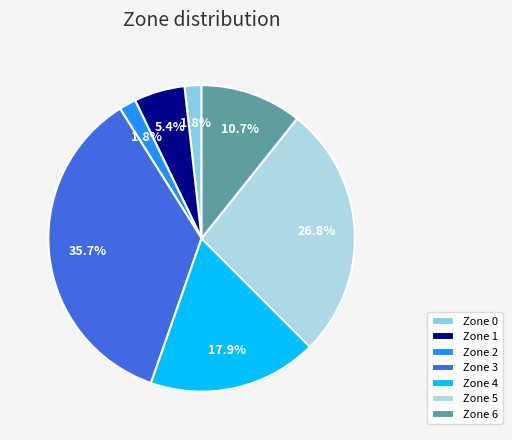

How much of the chart is everything except Zone 6?

89.3%